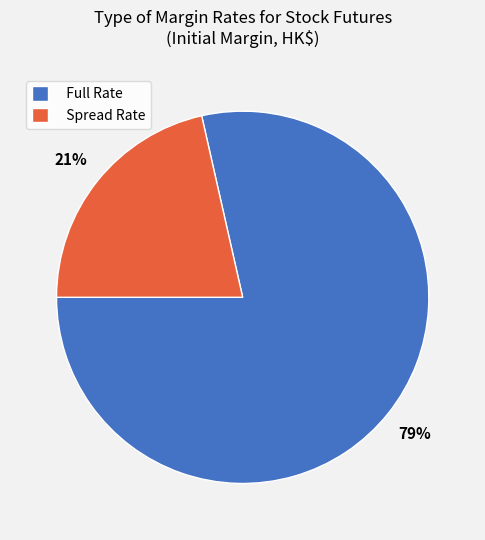

Which slice is the smallest?

Spread Rate